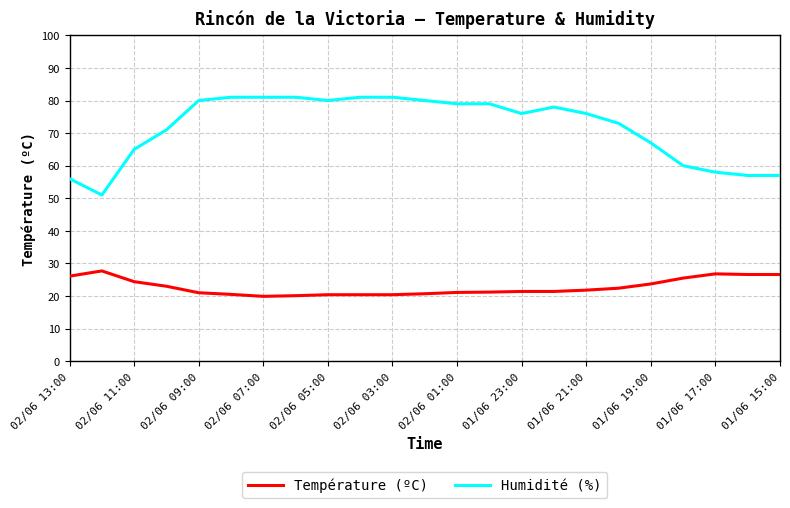

True or false: Température (ºC) and Humidité (%) cross at least once.

False